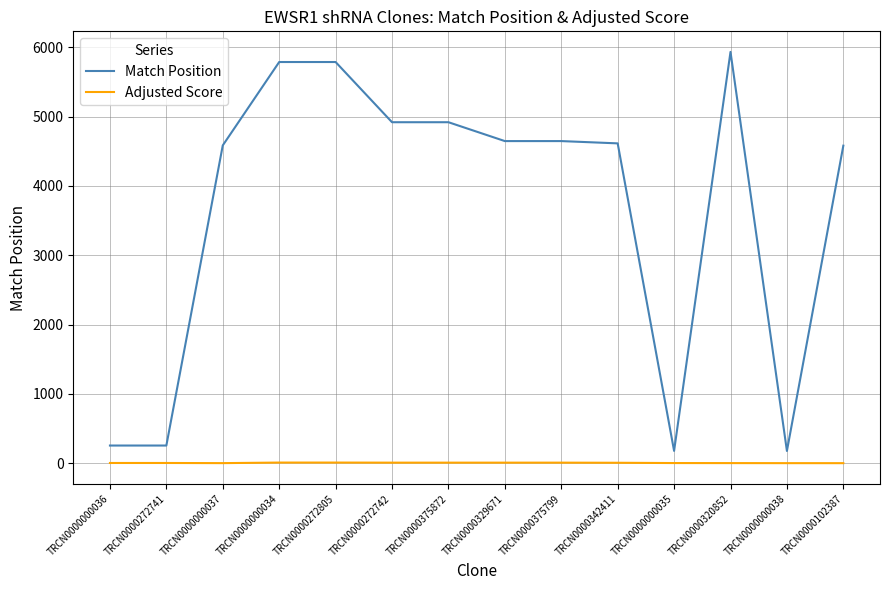

At TRCN0000272742, list the series in order from largest to smallest.

Match Position, Adjusted Score